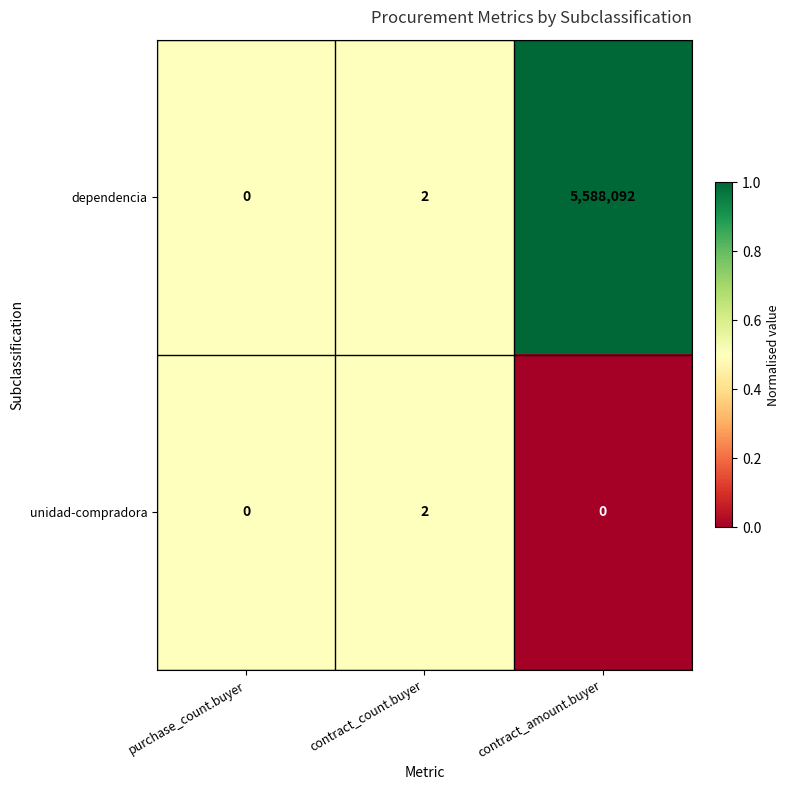

What is the difference between the dependencia values at contract_count.buyer and contract_amount.buyer?

5588090